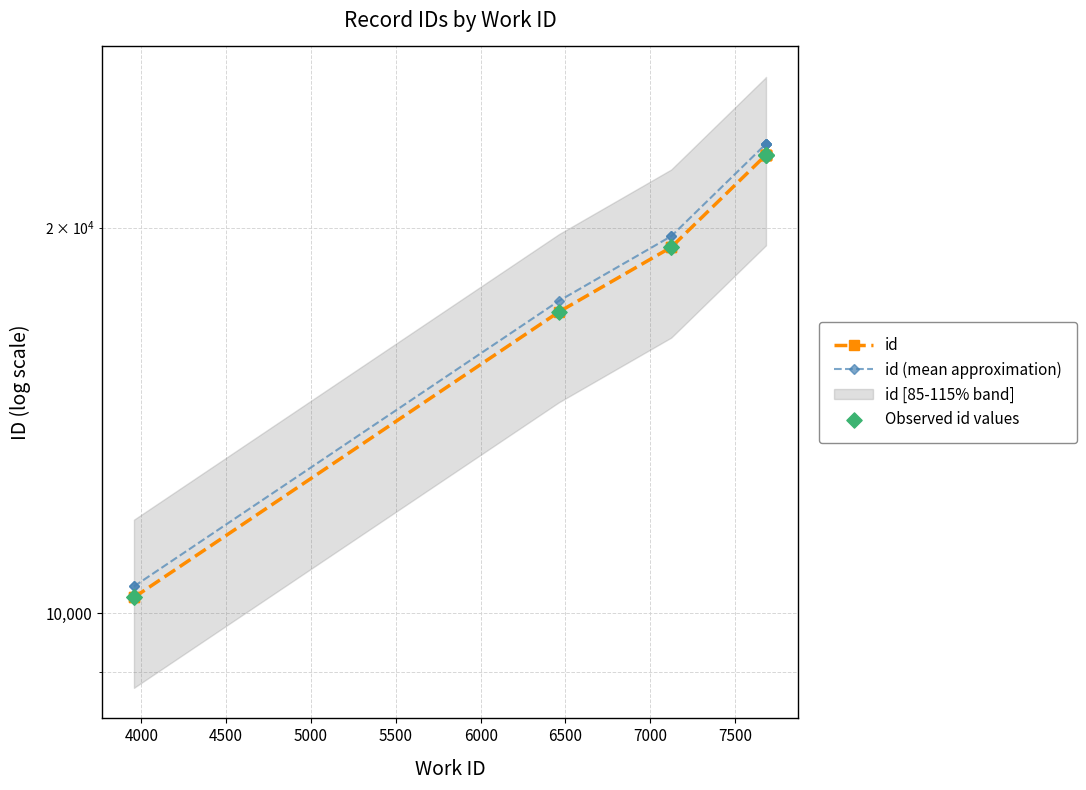

Which series contains the lowest Y value?

id